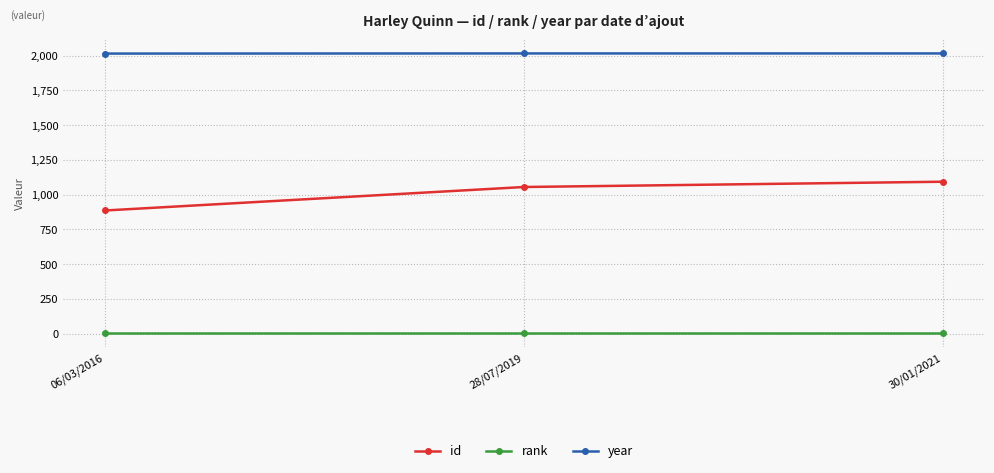

What is the label of the 1st point from the right?

30/01/2021